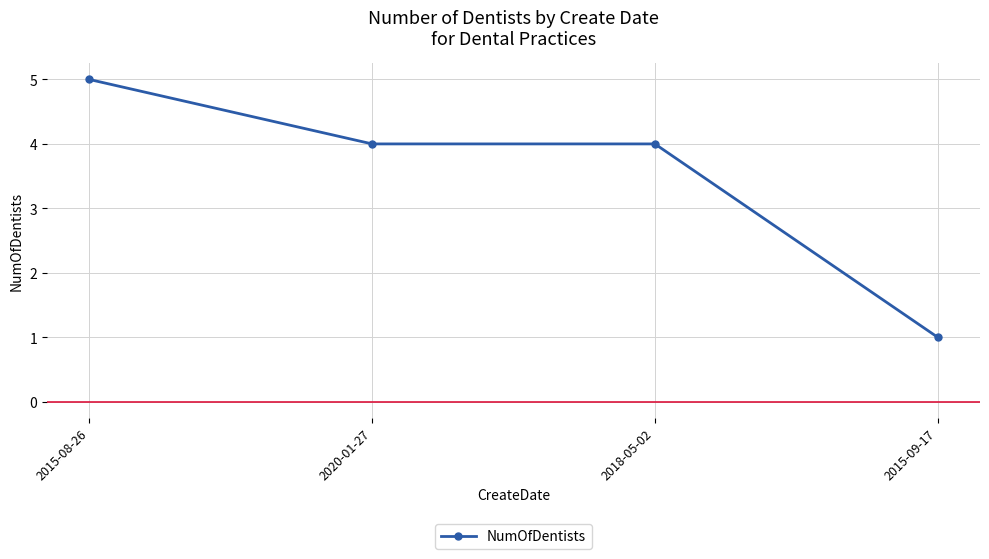

Approximately how many times larger is the value at 2018-05-02 compared to 2020-01-27?

1.0